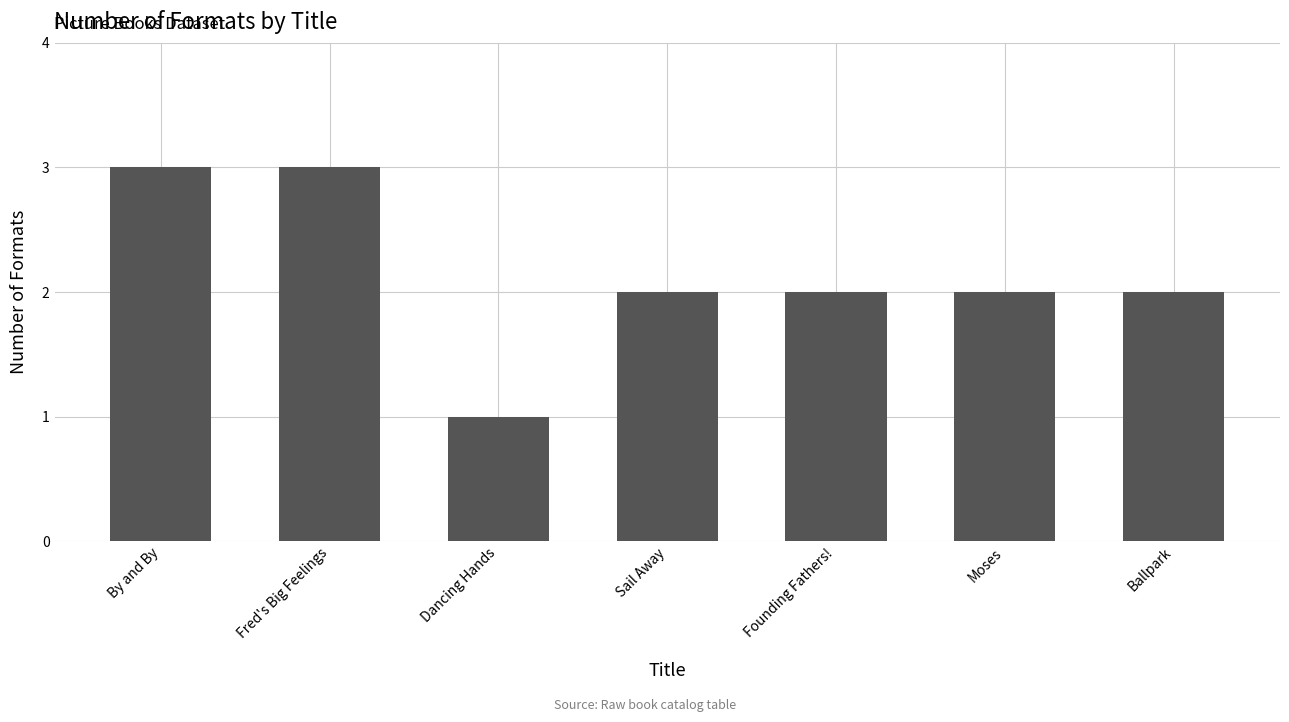

What is the difference between the maximum and second lowest values?

1